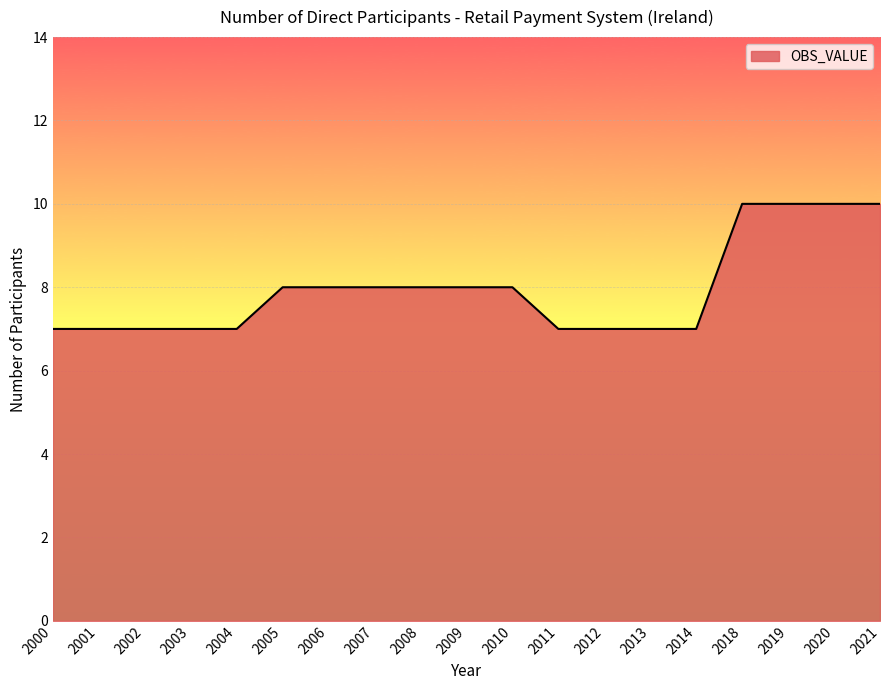

Reading left to right, transcribe all the data shown in this chart.

2000=7	2001=7	2002=7	2003=7	2004=7	2005=8	2006=8	2007=8	2008=8	2009=8	2010=8	2011=7	2012=7	2013=7	2014=7	2018=10	2019=10	2020=10	2021=10